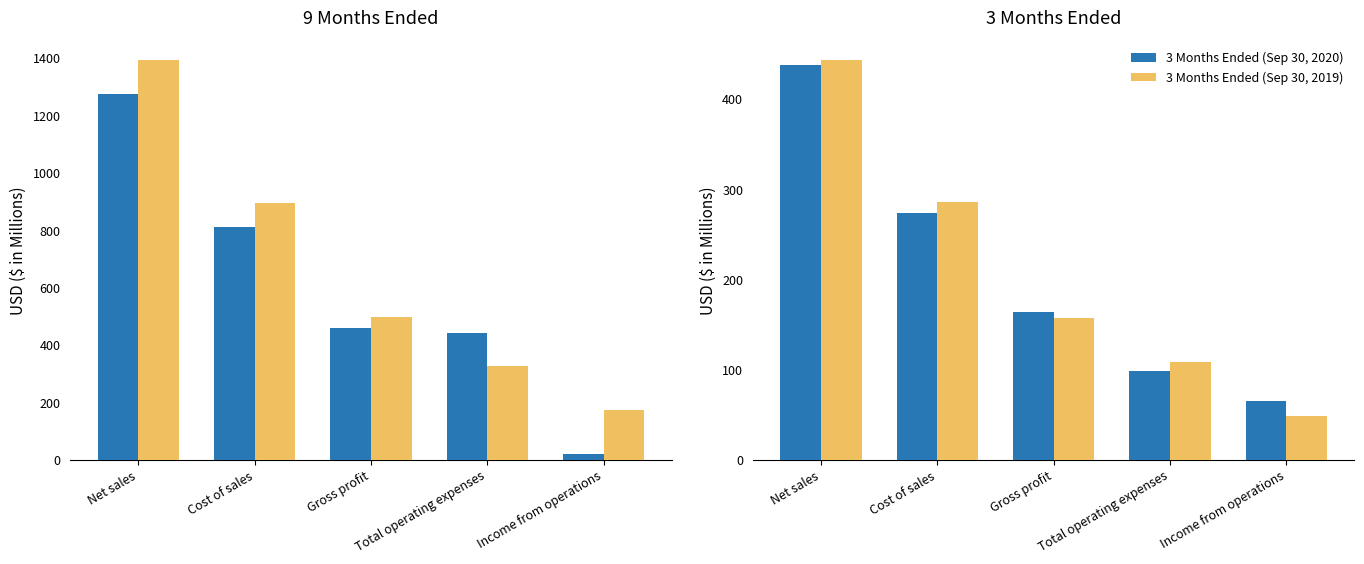

Reading right to left, list all the values displayed in this chart.

9 Months Ended (Sep 30, 2020): 19.5	441.0	460.5	812.3	1272.8
9 Months Ended (Sep 30, 2019): 172.0	326.9	498.9	893.3	1392.2
3 Months Ended (Sep 30, 2020): 65.4	98.7	164.1	273.7	437.8
3 Months Ended (Sep 30, 2019): 48.5	108.5	157.0	285.9	442.9